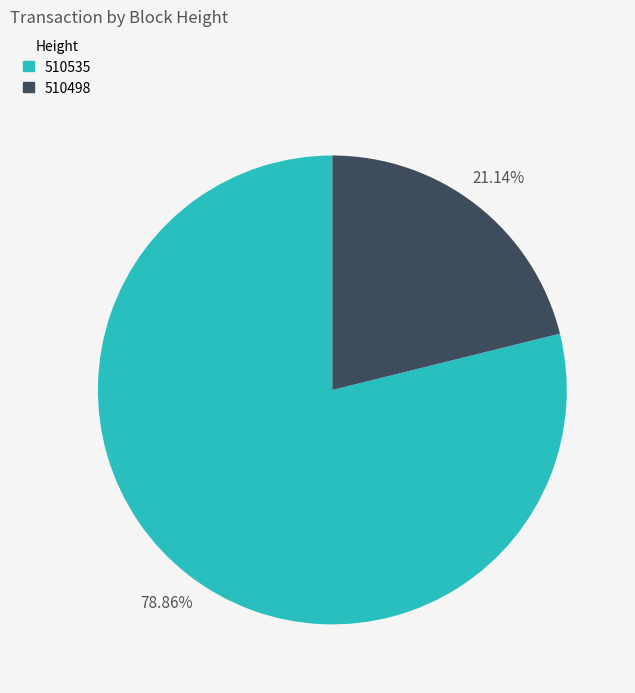

How many slices are in this pie chart?

2